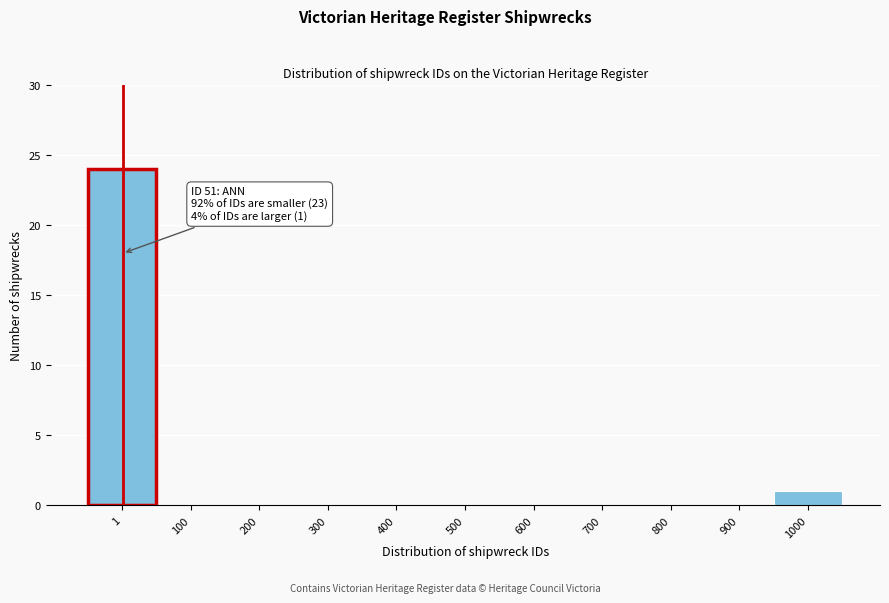

Reading left to right, extract all data points from this chart.

1=24	100=0	200=0	300=0	400=0	500=0	600=0	700=0	800=0	900=0	1000=1